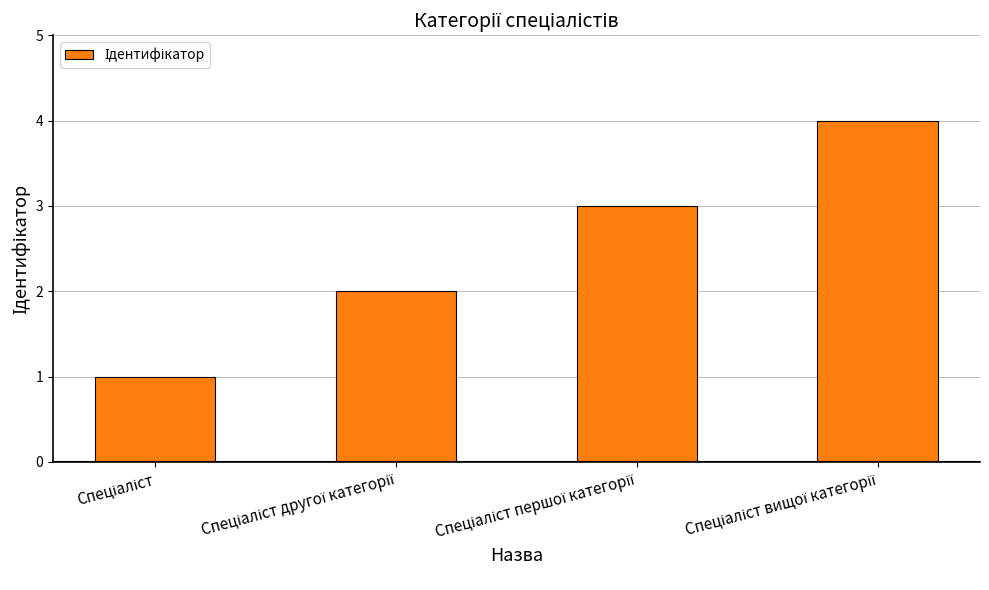

Are the bars grouped side by side (vs. stacked)?

No